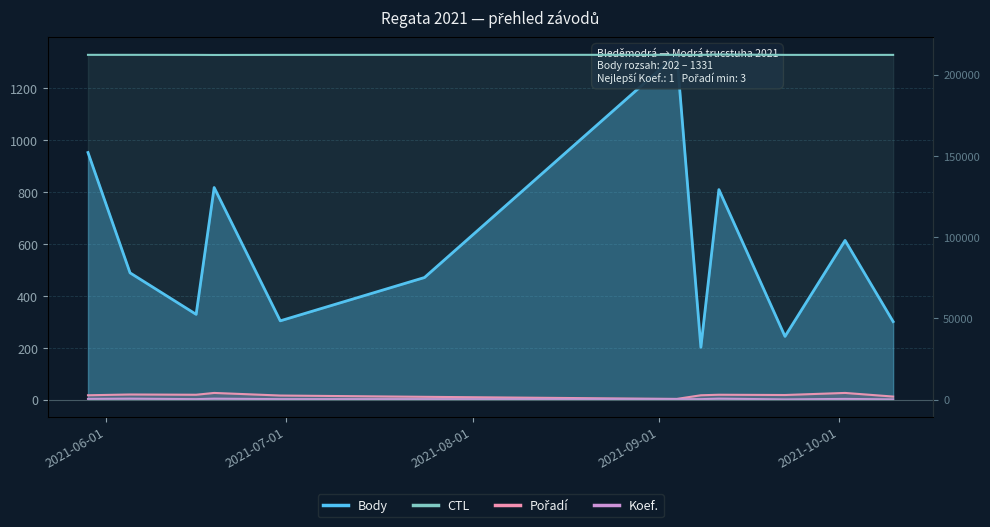

What is the sum of all Body values?

6866